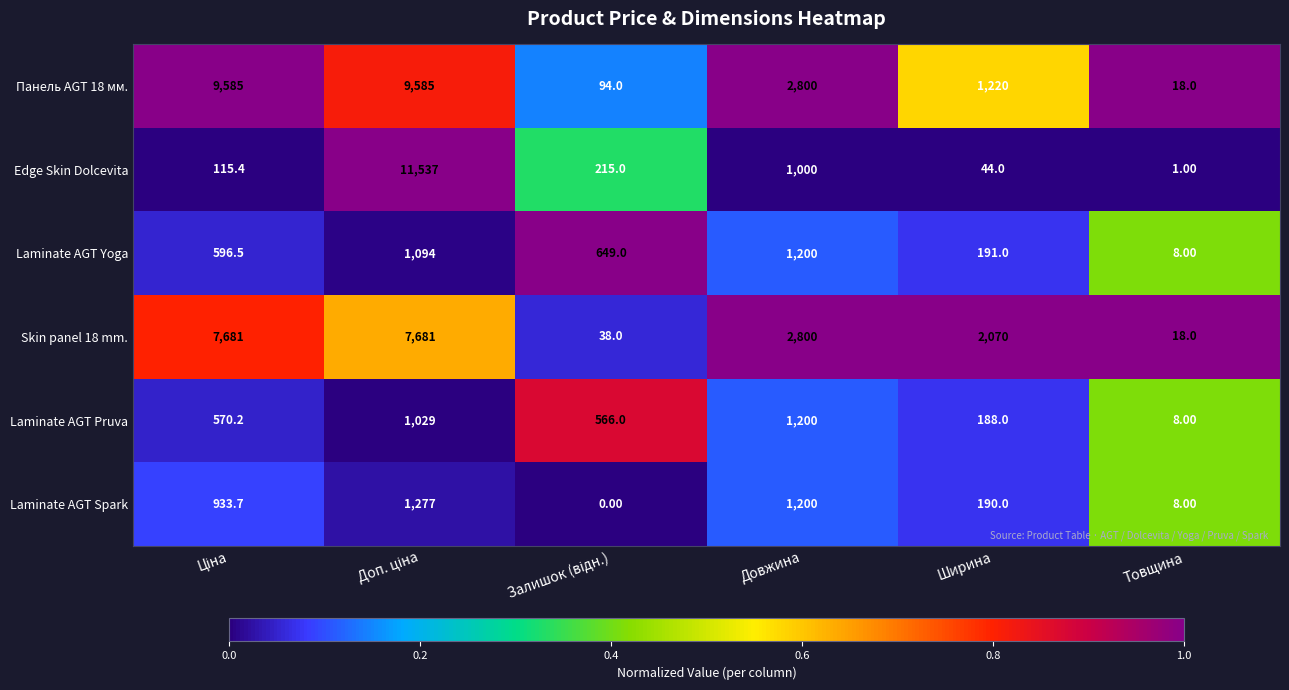

At which label does Edge Skin Dolcevita reach its minimum?

Товщина